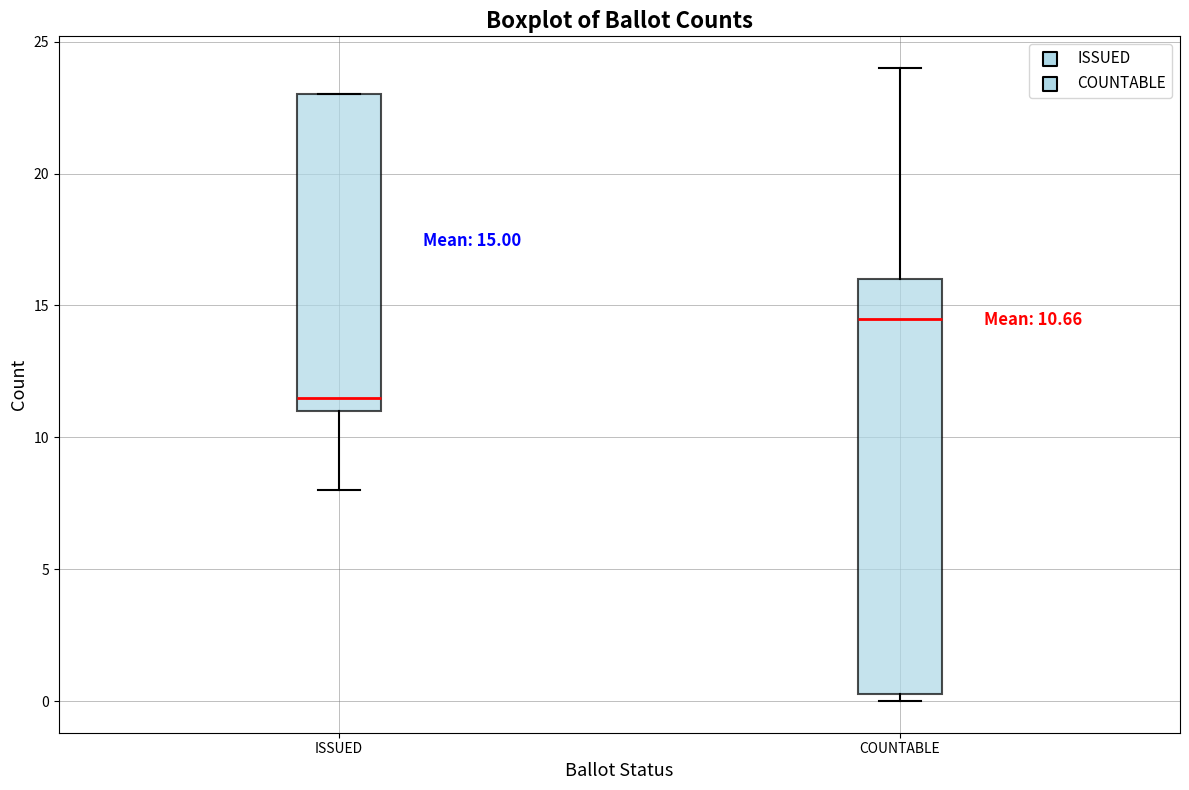

Comparing the boxes themselves (not the whiskers), which one is the tallest?

COUNTABLE